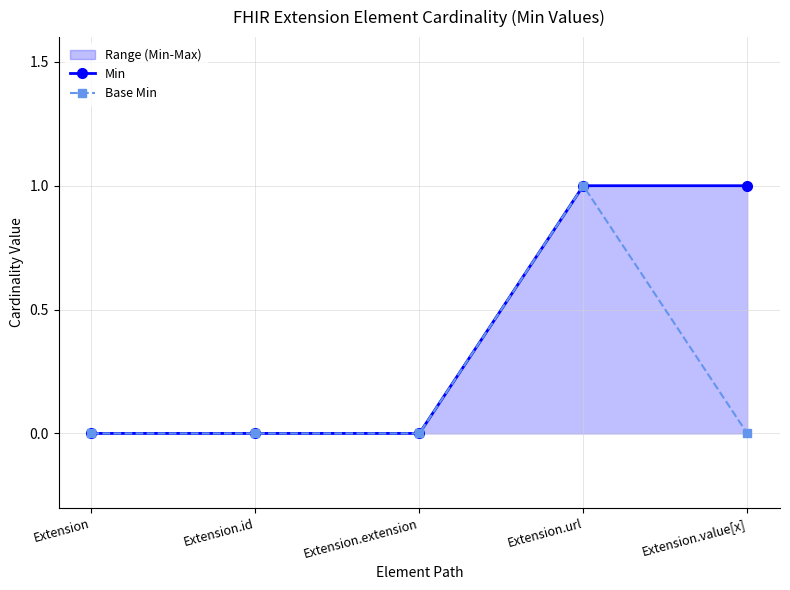

Reading left to right, transcribe all the data shown in this chart.

Min: Extension=0	Extension.id=0	Extension.extension=0	Extension.url=1	Extension.value[x]=1
Base Min: Extension=0	Extension.id=0	Extension.extension=0	Extension.url=1	Extension.value[x]=0